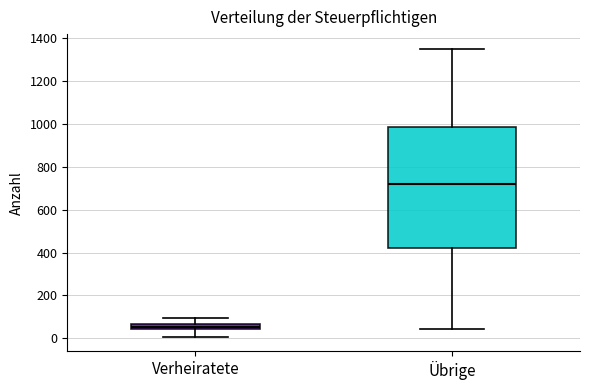

Which box has the highest median line?

Übrige